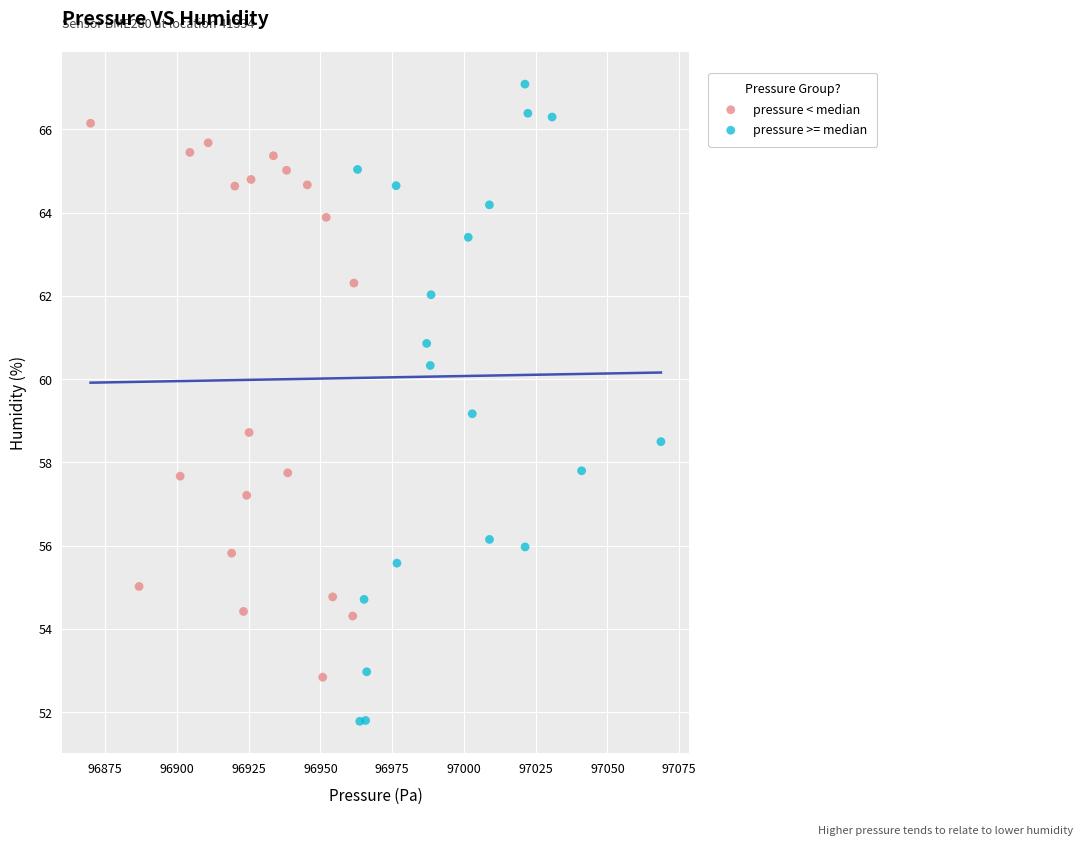

What are all the series names shown in the legend?

pressure < median, pressure >= median